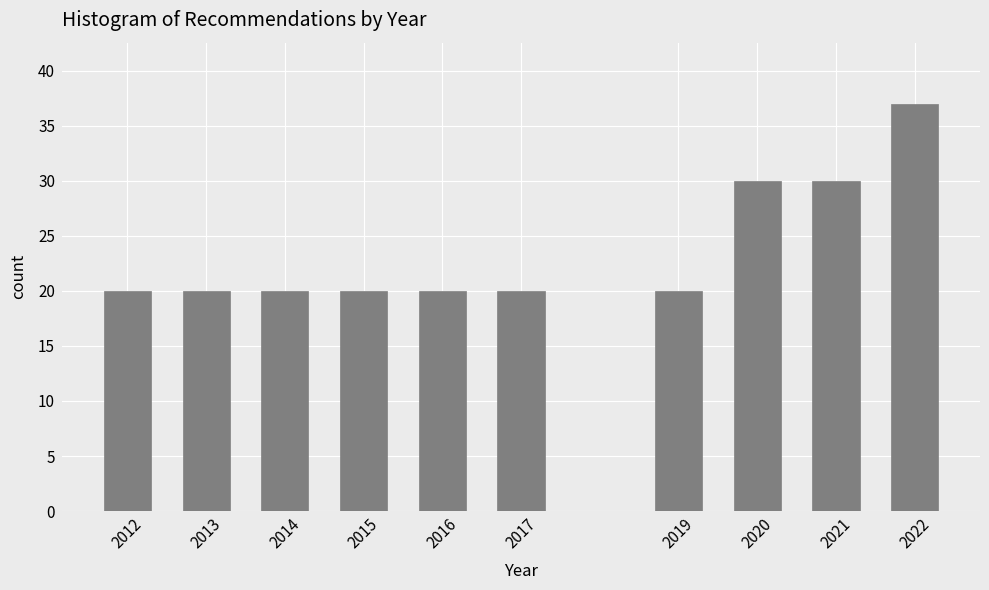

Reading right to left, transcribe all the data shown in this chart.

37	30	30	20	20	20	20	20	20	20